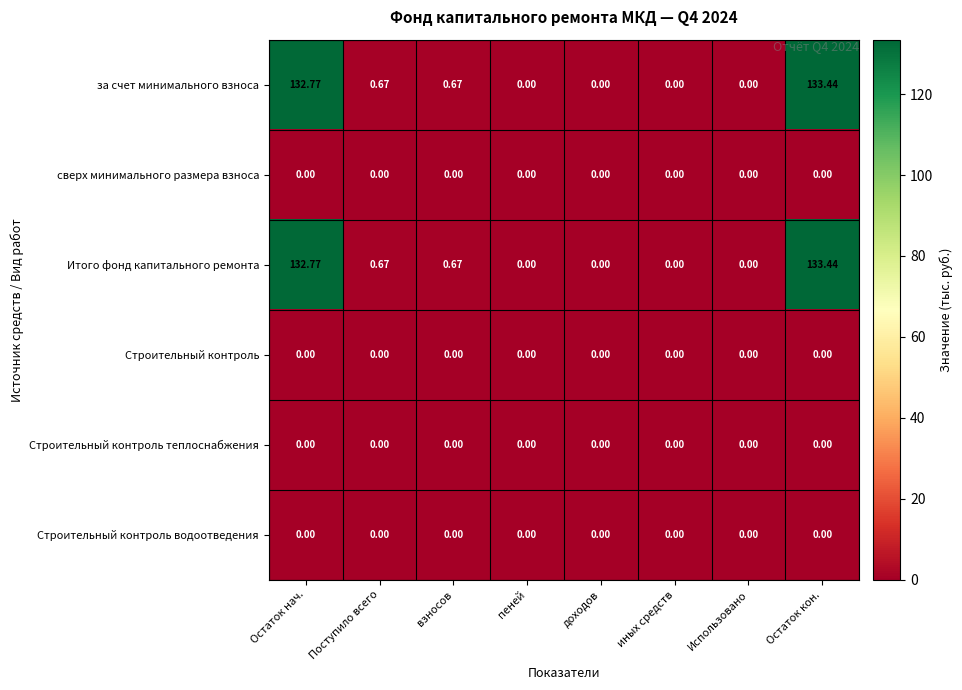

Which label corresponds to the largest value in the chart?

Остаток кон.